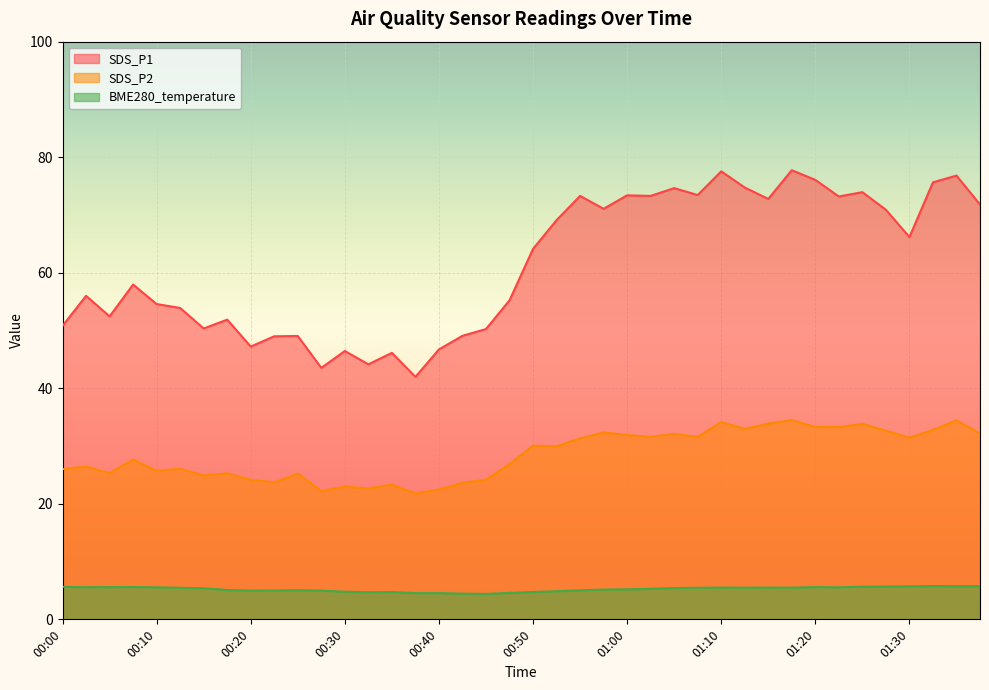

True or false: BME280_temperature has a value of 2.5 at 00:05.

False